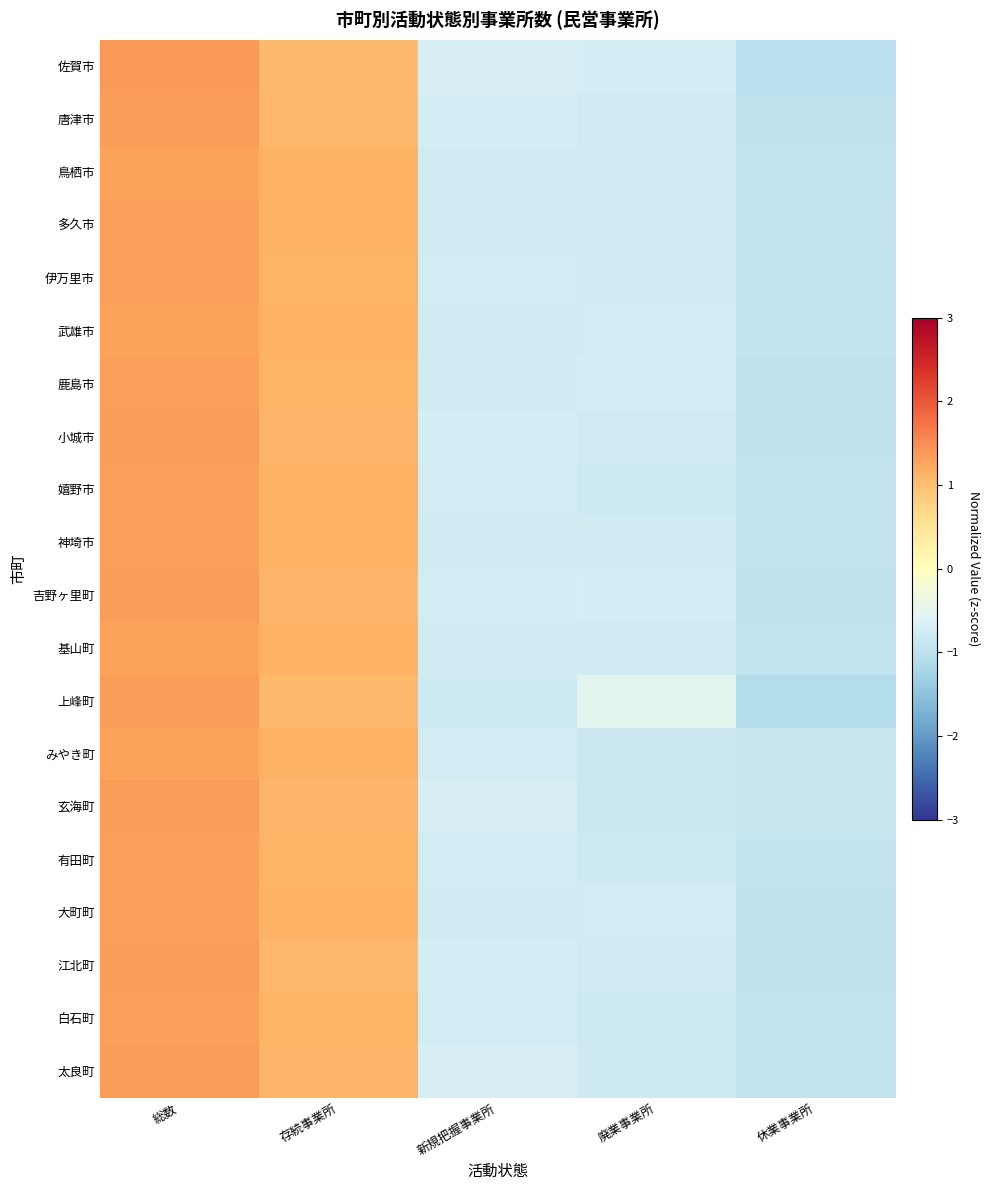

Which series has the widest spread of values?

上峰町